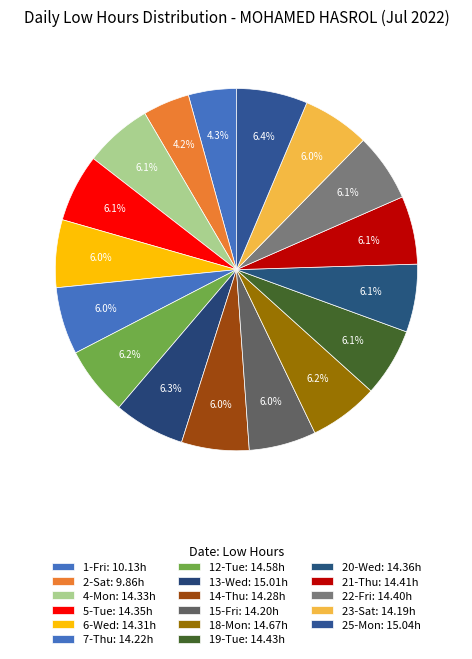

Does 15-Fri account for over 50% of the chart?

No